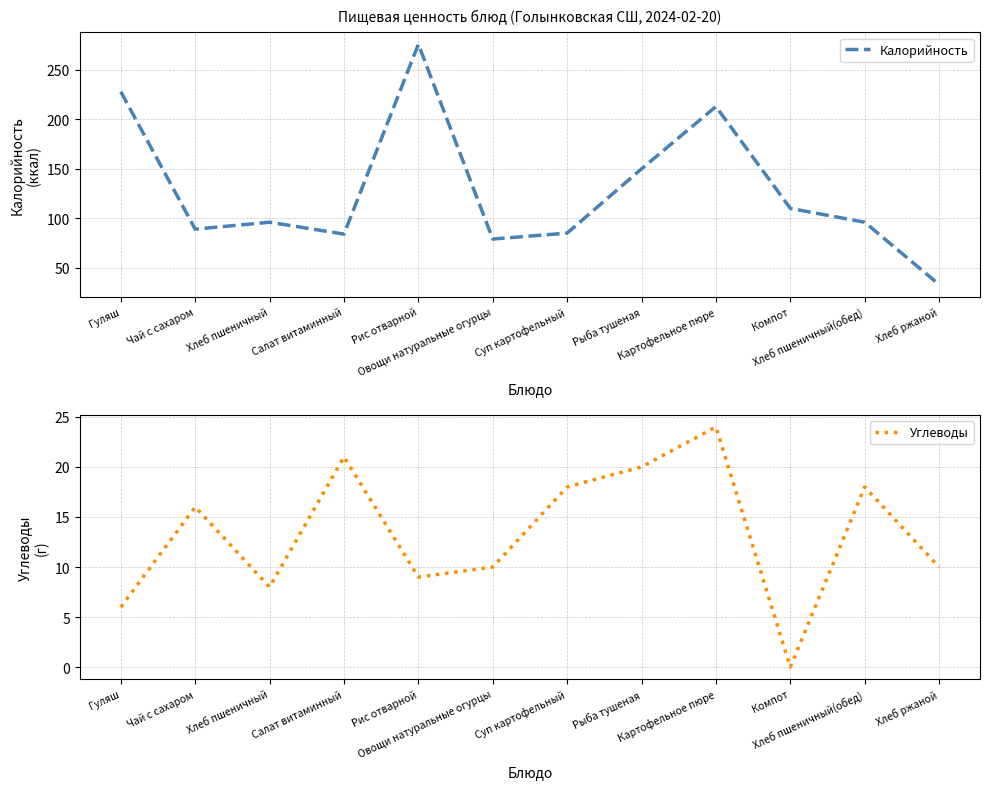

List the labels in order of Калорийность value, smallest first.

Хлеб ржаной, Овощи натуральные огурцы, Салат витаминный, Суп картофельный, Чай с сахаром, Хлеб пшеничный, Хлеб пшеничный(обед), Компот, Рыба тушеная, Картофельное пюре, Гуляш, Рис отварной